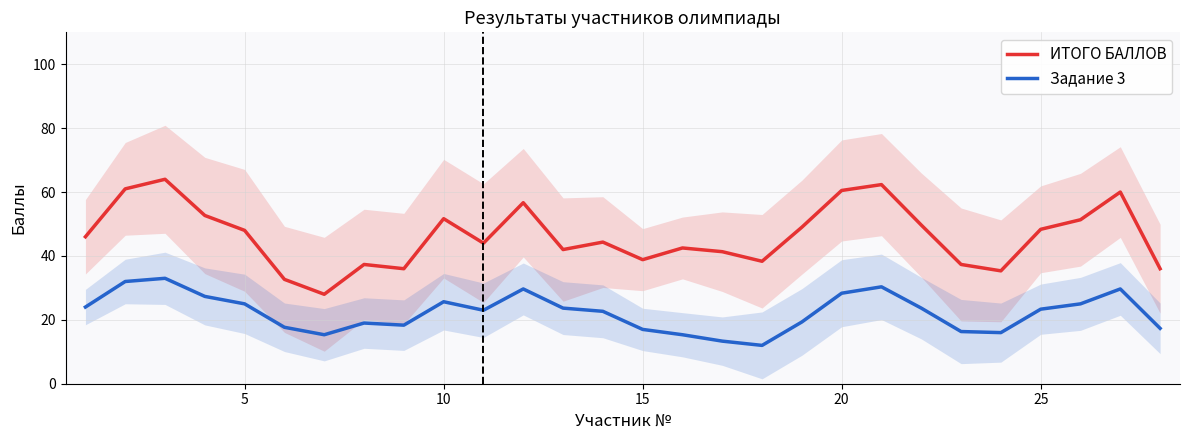

What is the maximum value for Задание 3?

33.0